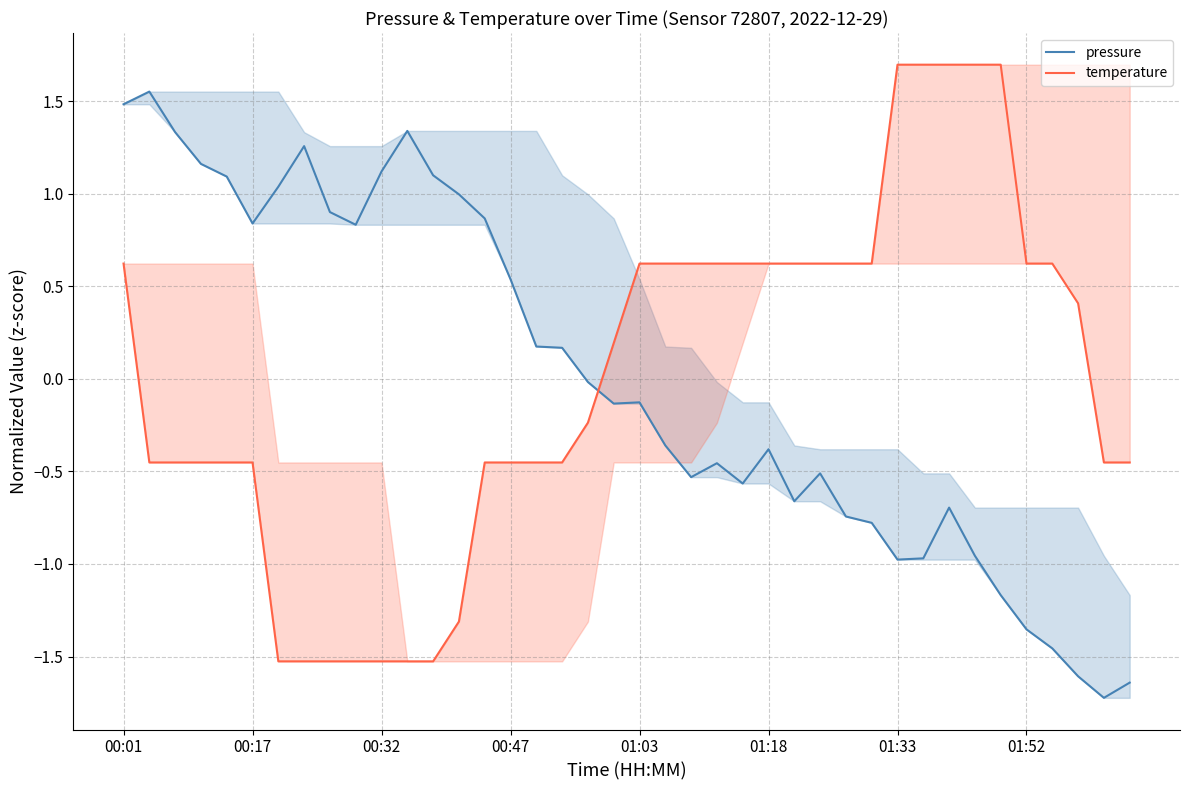

The pressure series shows 1.1 at 00:32. True or false?

True